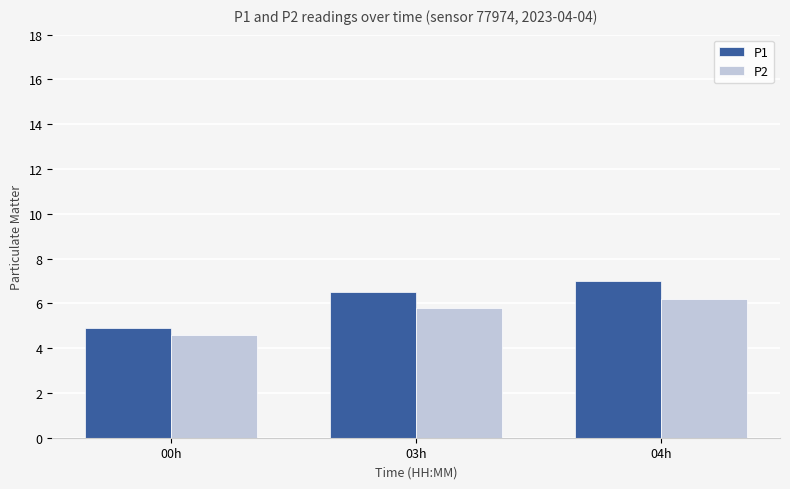

The value of P2 at 04h is 6.2. True or false?

True